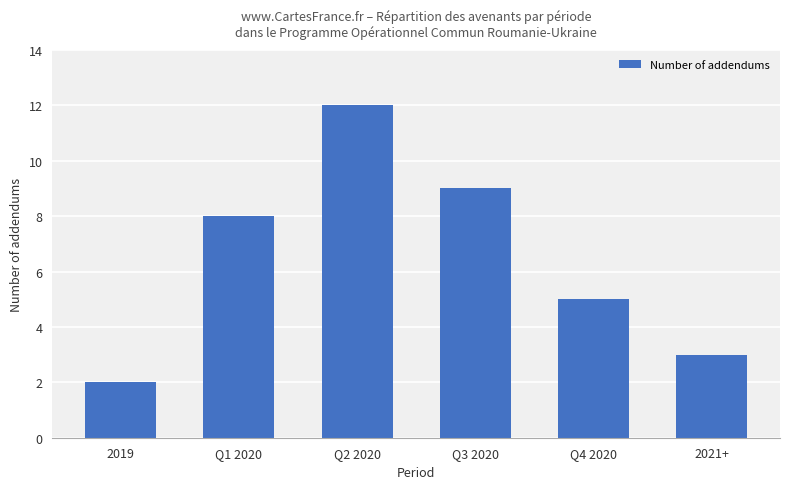

What is the difference between the maximum and minimum values?

10